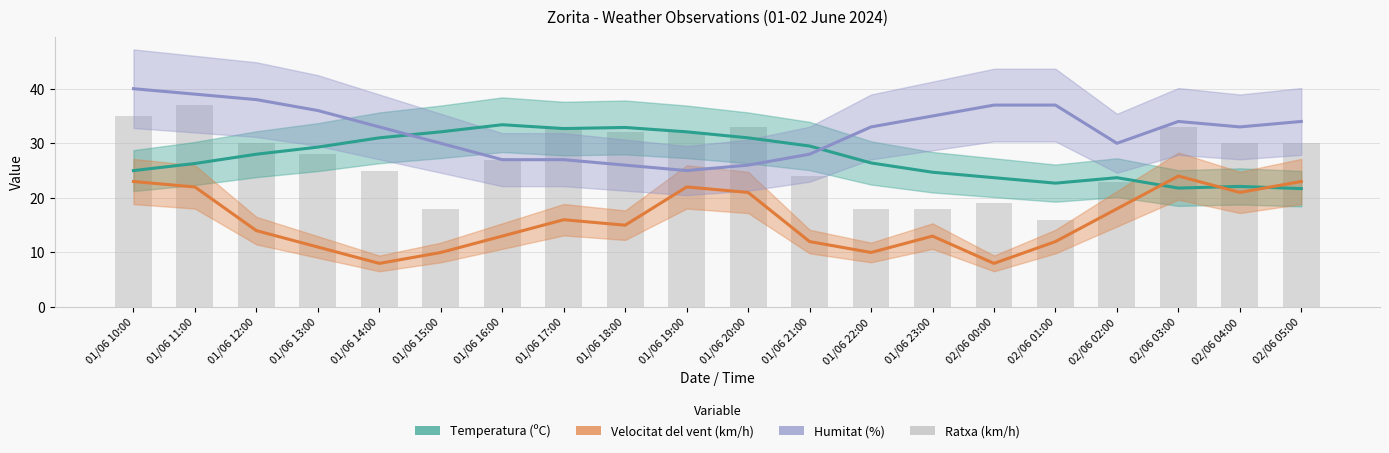

The Temperatura (ºC) series shows 5.9 at 02/06 05:00. True or false?

False